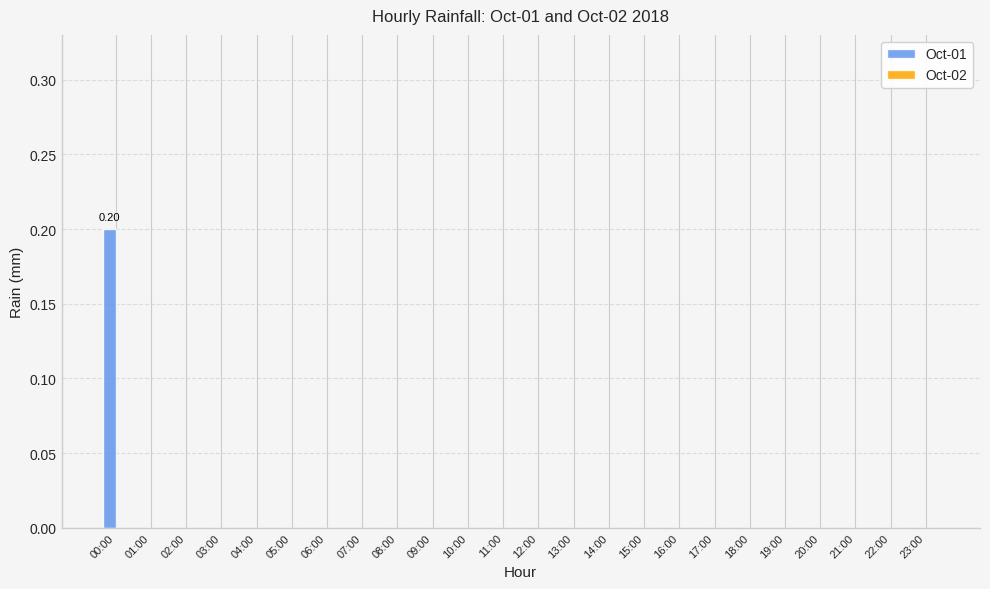

What is the label of the 4th bar from the right?

20:00